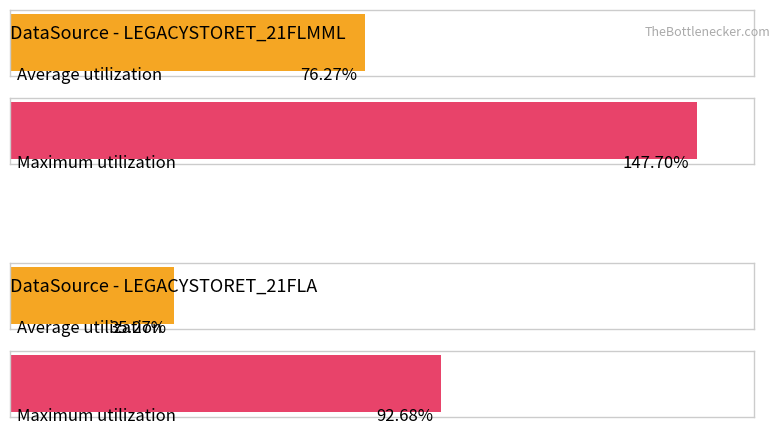

What are all the series names shown in the legend?

Average utilization, Maximum utilization